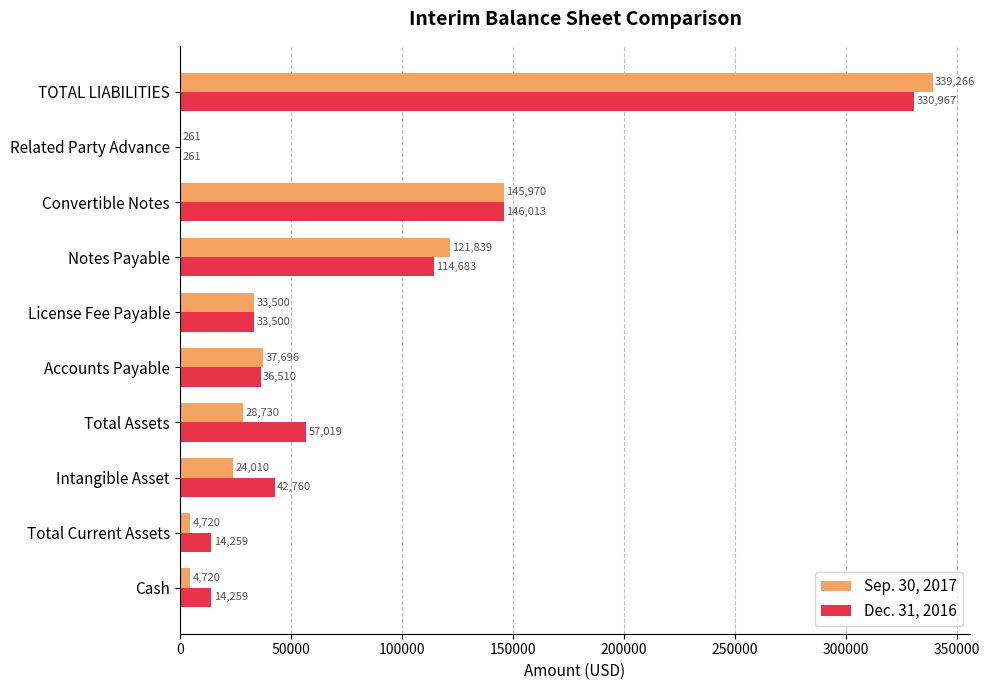

True or false: Dec. 31, 2016 has a value of 57019 at Total Assets.

True